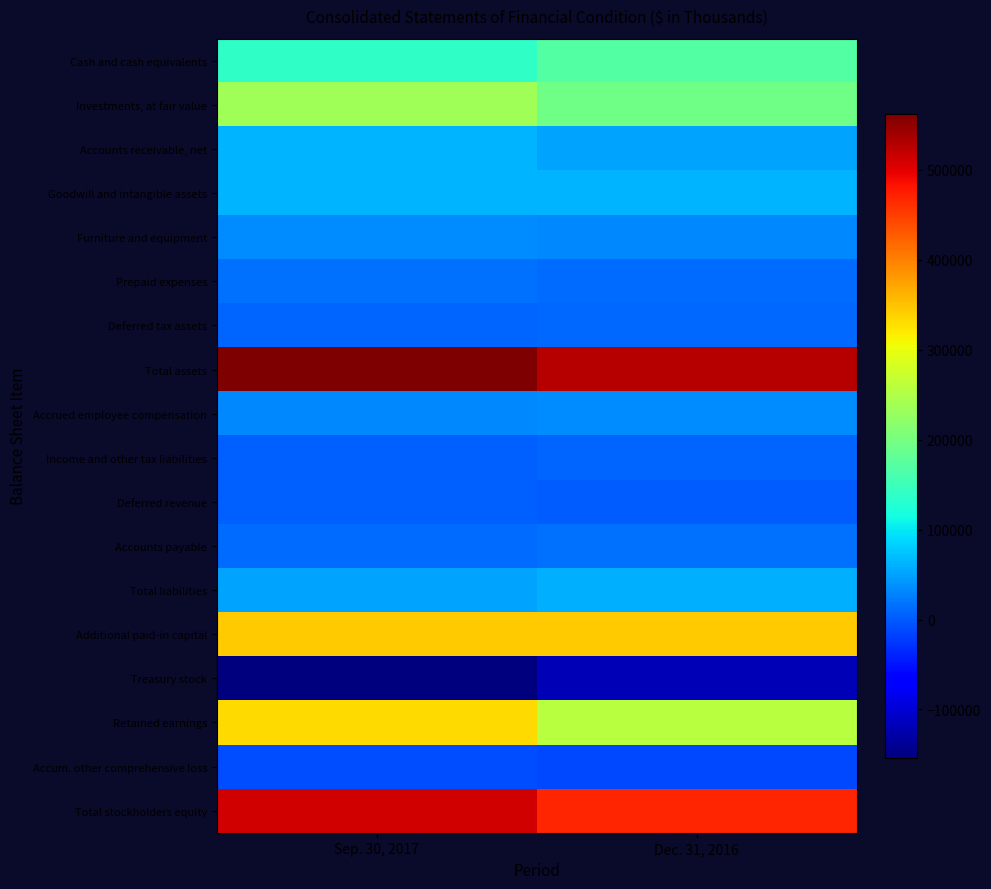

What is the maximum value shown in the chart?

562347